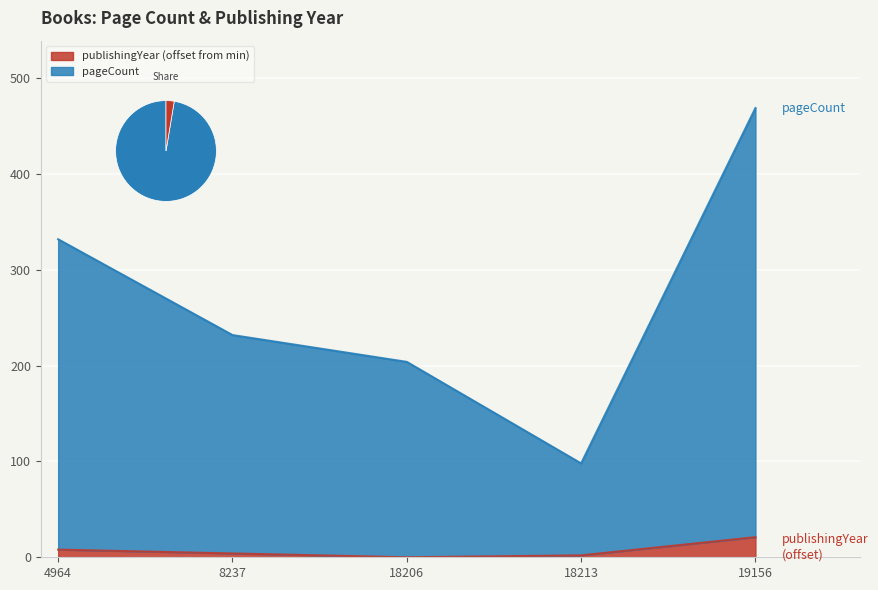

Reading right to left, what are all the values shown in this chart?

pageCount: 19156=469	18213=98	18206=204	8237=232	4964=332
publishingYear: 19156=21	18213=2	18206=0	8237=4	4964=8